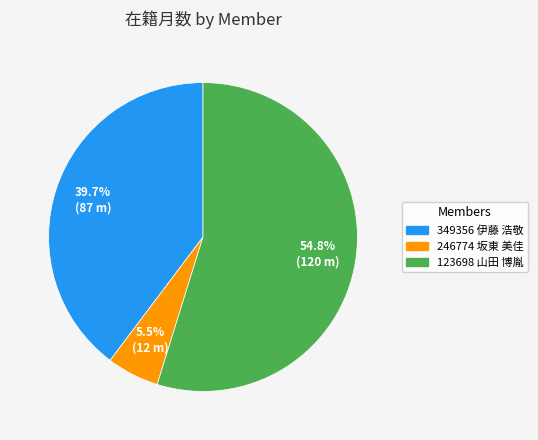

Count the number of slices in the pie.

3